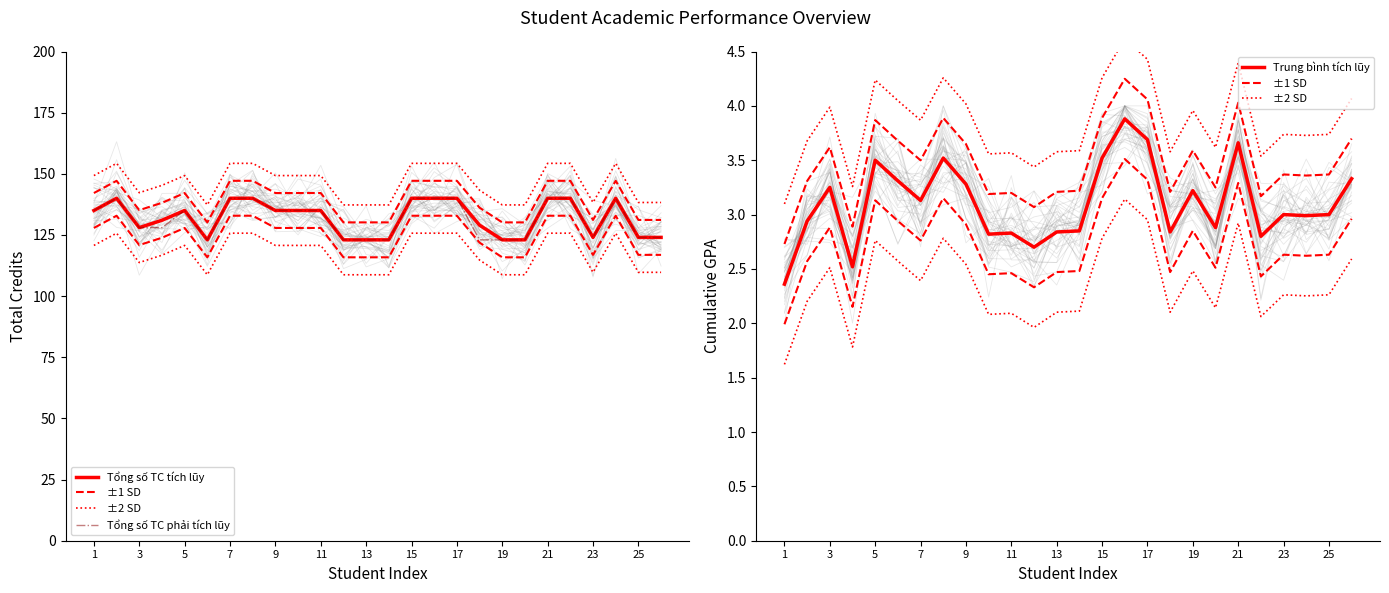

Which series has the widest spread of values?

Tổng số TC tích lũy